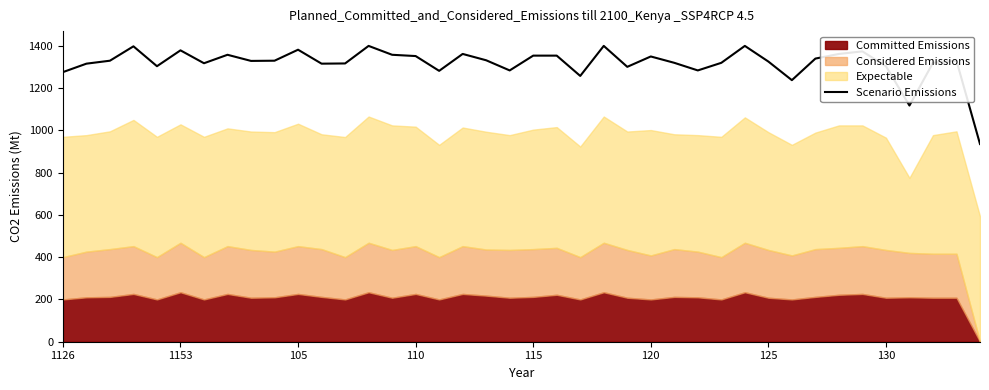

At which category does the chart reach its minimum across all series?

39